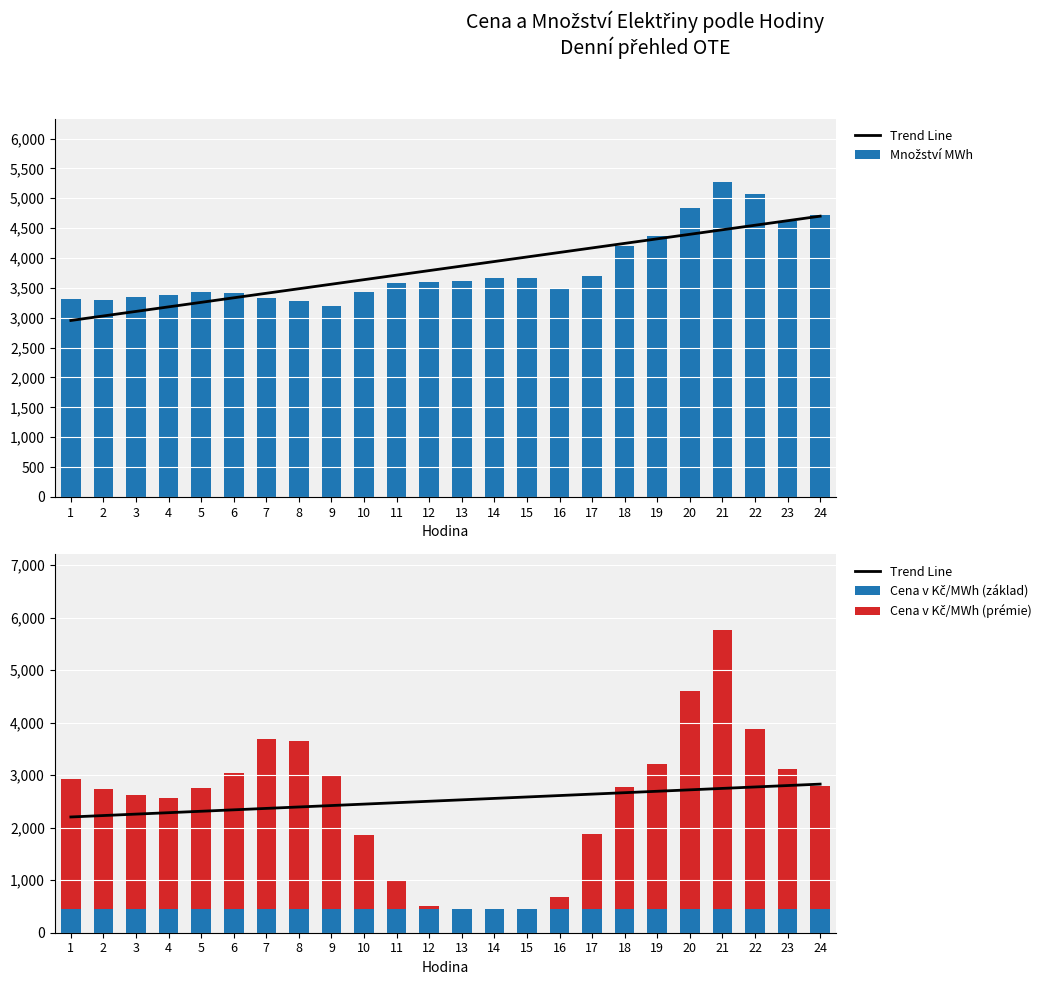

Which category has the highest value across all series?

21